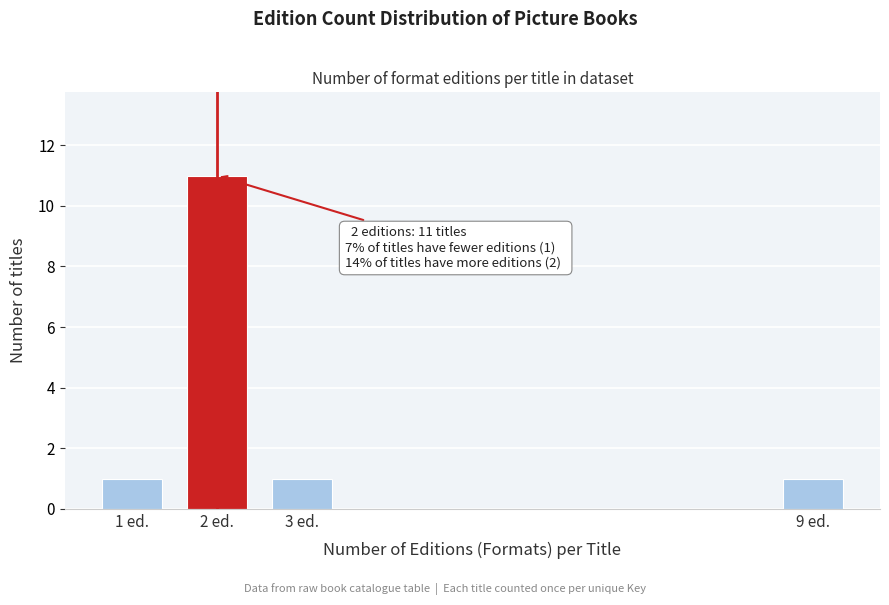

Reading left to right, extract all data points from this chart.

1 ed.=1	2 ed.=11	3 ed.=1	9 ed.=1